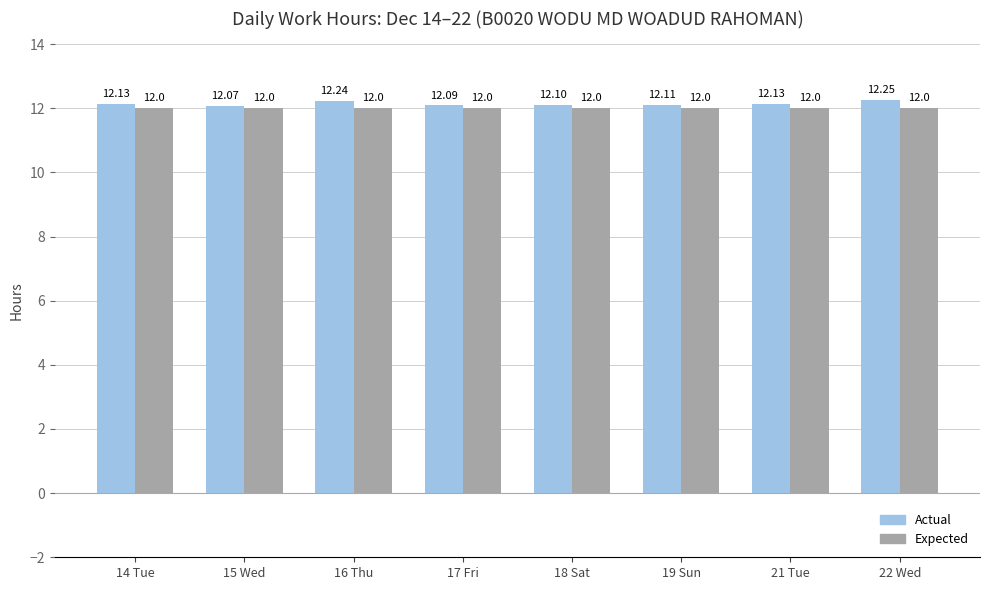

What is the label of the 6th bar from the left?

19 Sun